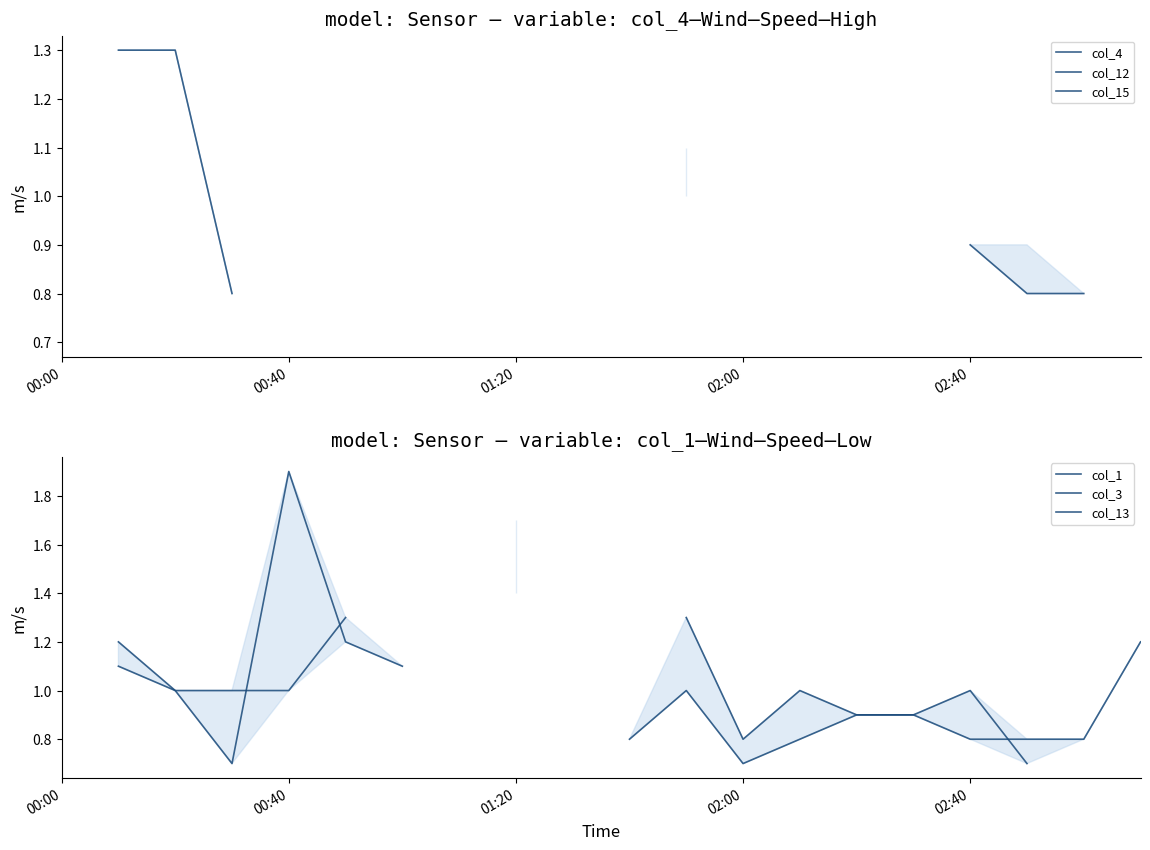

What is the difference between the maximum and second lowest values in the col_1 series?

0.5